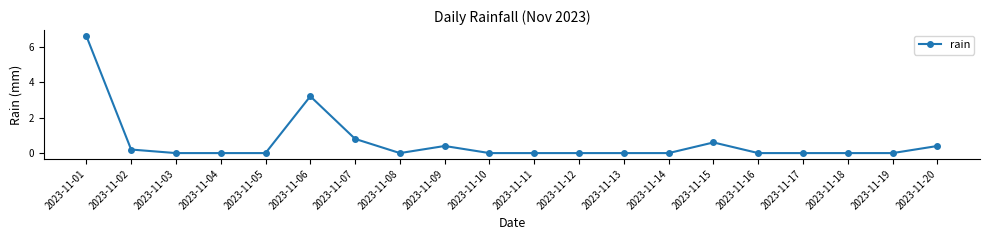

What is the maximum value shown in the chart?

6.6